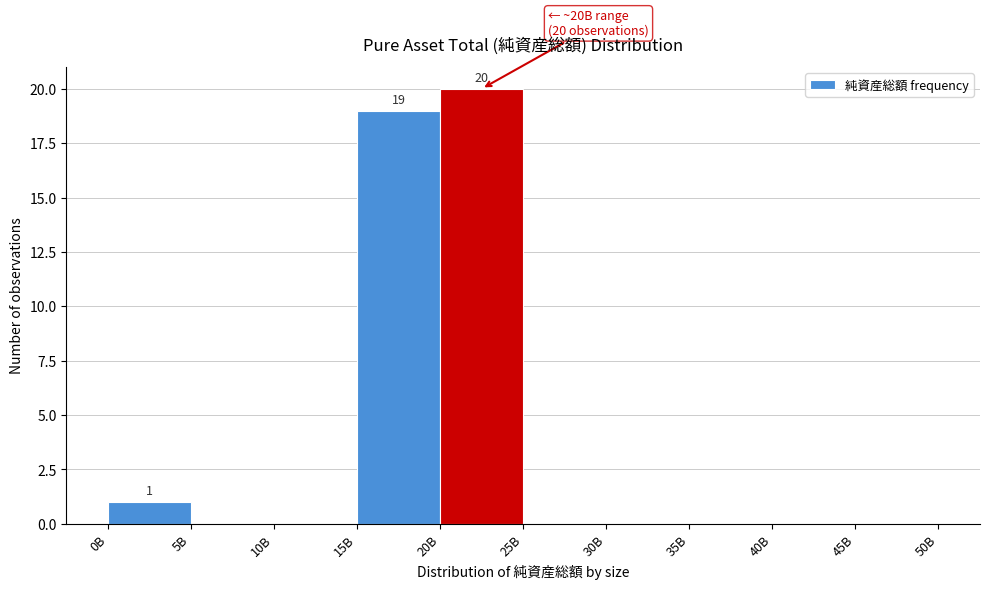

Reading right to left, transcribe all the data shown in this chart.

45B=0	40B=0	35B=0	30B=0	25B=0	20B=20	15B=19	10B=0	5B=0	0B=1